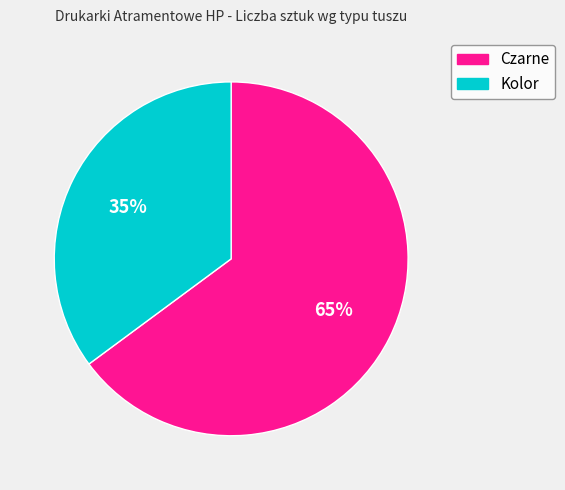

Which has a higher value, Czarne or Kolor?

Czarne